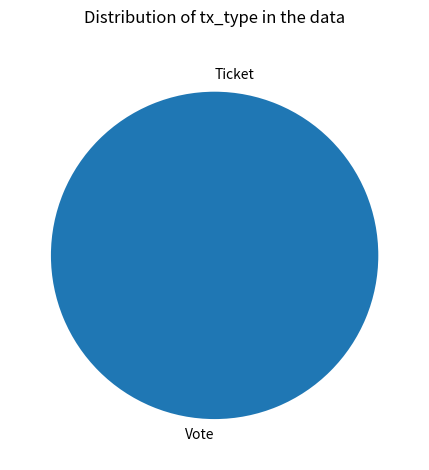

Which category has the smallest portion of the pie?

Ticket